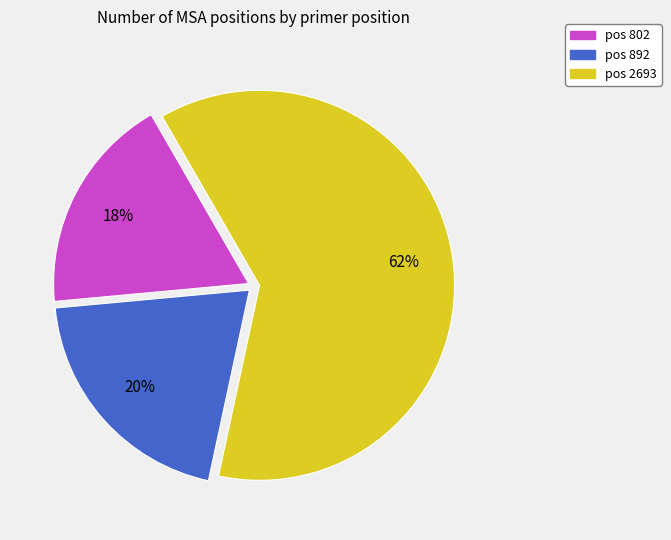

Which has a higher value, pos 802 or pos 892?

pos 892